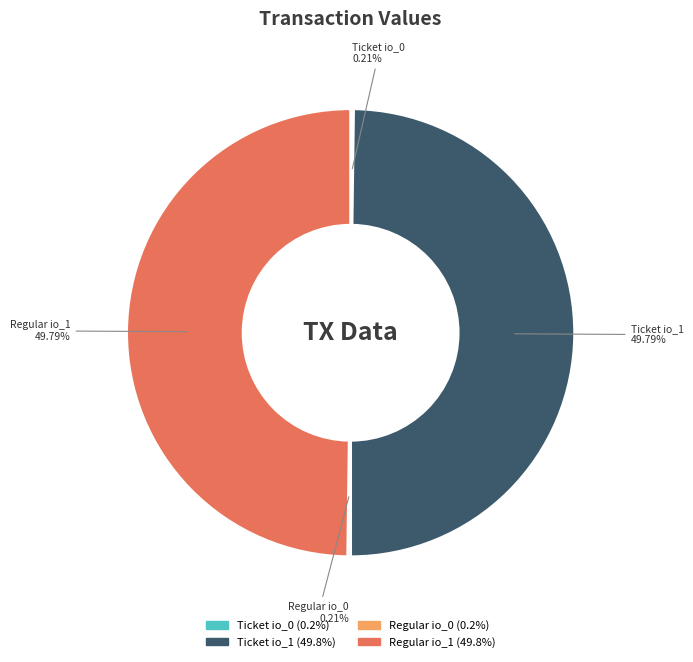

Is the sum of Ticket io_1 and Regular io_1 greater than half?

Yes